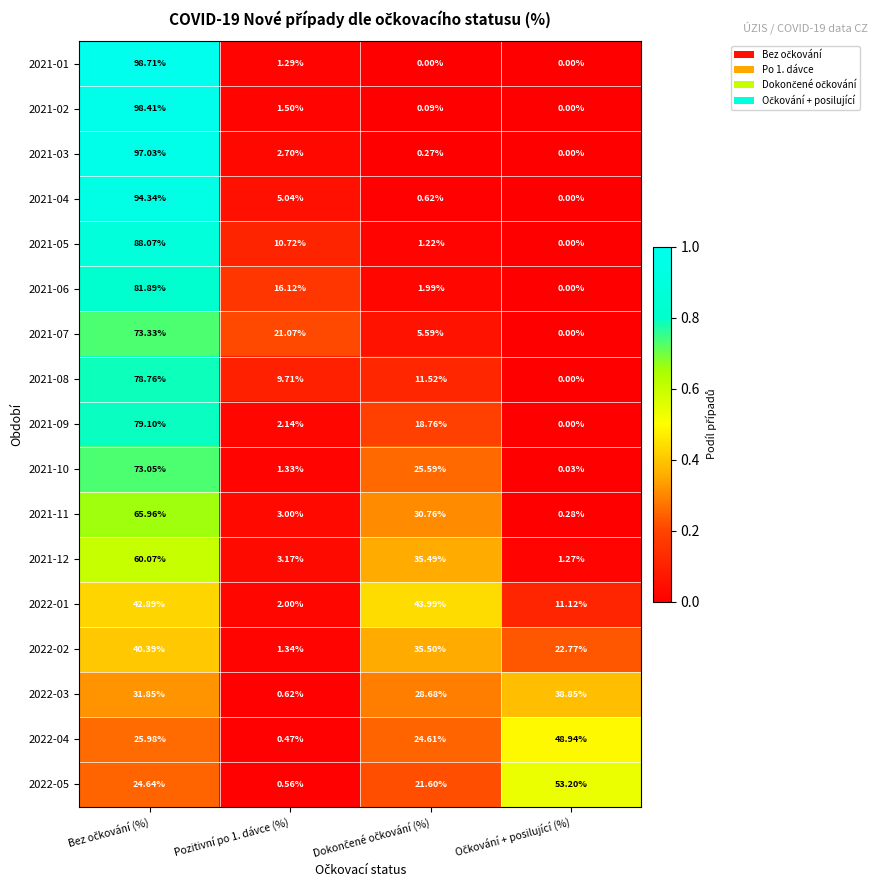

Which series has the largest range (max minus min)?

2021-01